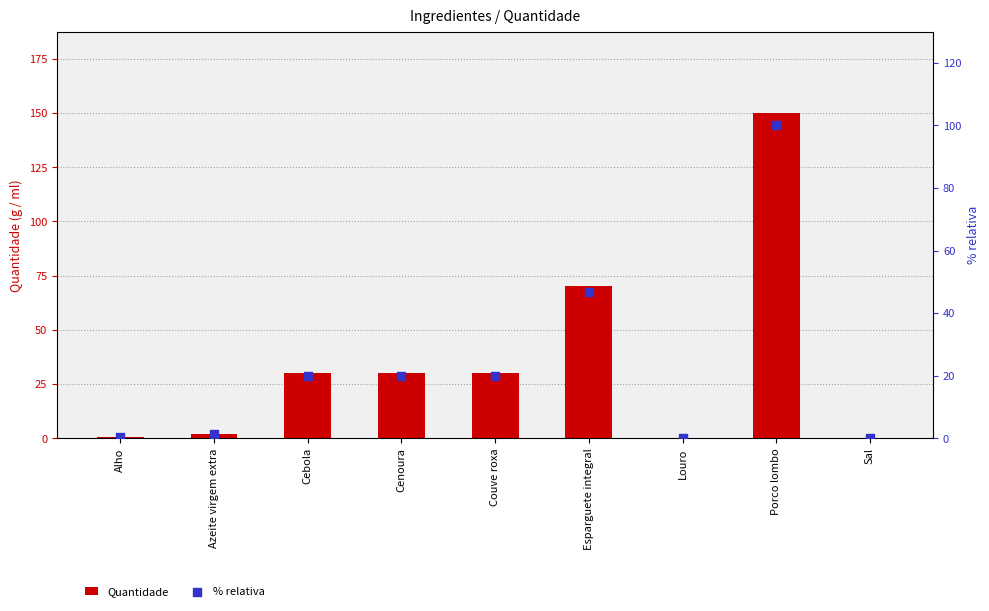

At which category is the sum across all series the highest?

Porco lombo